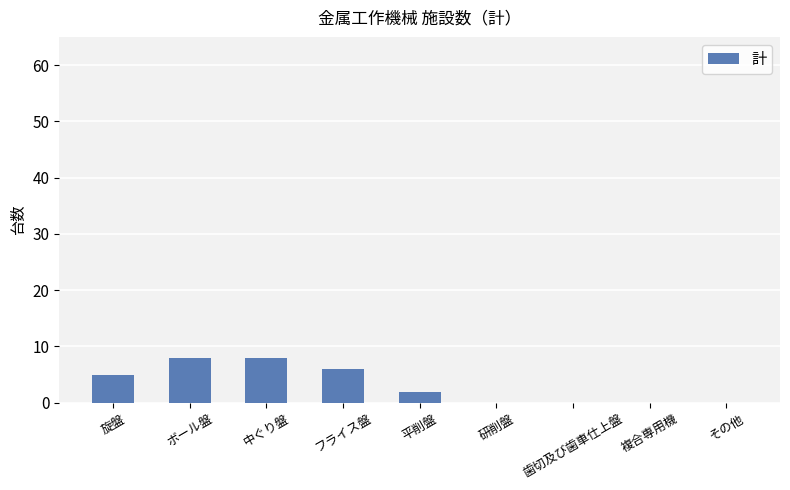

How many distinct data groups are displayed?

1